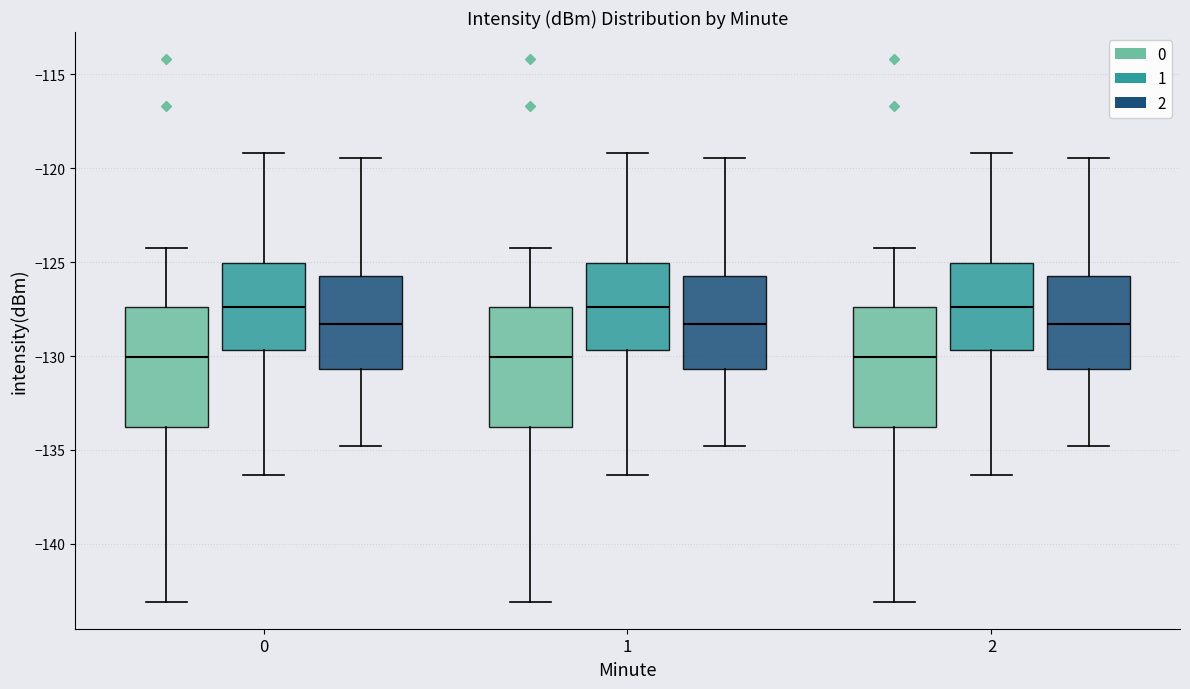

Reading left to right, read every box against the y-axis: the position of its median line, the range the box covers, and the ends of its whiskers. The values are not printed on the chart, so give them approximately, as read against the axis.

0 (0): median -130.0, box -134.0 to -127.5, whiskers -143.0 to -124.0
0 (1): median -127.5, box -129.5 to -125.0, whiskers -136.5 to -119.0
0 (2): median -128.5, box -130.5 to -125.5, whiskers -135.0 to -119.5
1 (0): median -130.0, box -134.0 to -127.5, whiskers -143.0 to -124.0
1 (1): median -127.5, box -129.5 to -125.0, whiskers -136.5 to -119.0
1 (2): median -128.5, box -130.5 to -125.5, whiskers -135.0 to -119.5
2 (0): median -130.0, box -134.0 to -127.5, whiskers -143.0 to -124.0
2 (1): median -127.5, box -129.5 to -125.0, whiskers -136.5 to -119.0
2 (2): median -128.5, box -130.5 to -125.5, whiskers -135.0 to -119.5